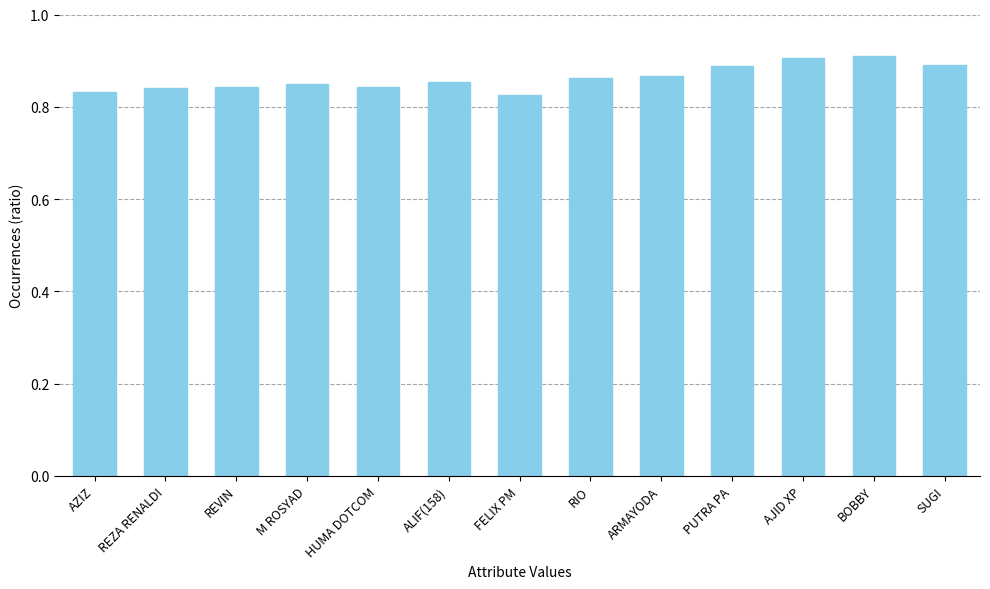

Count the values in the range 0 to 1.

13